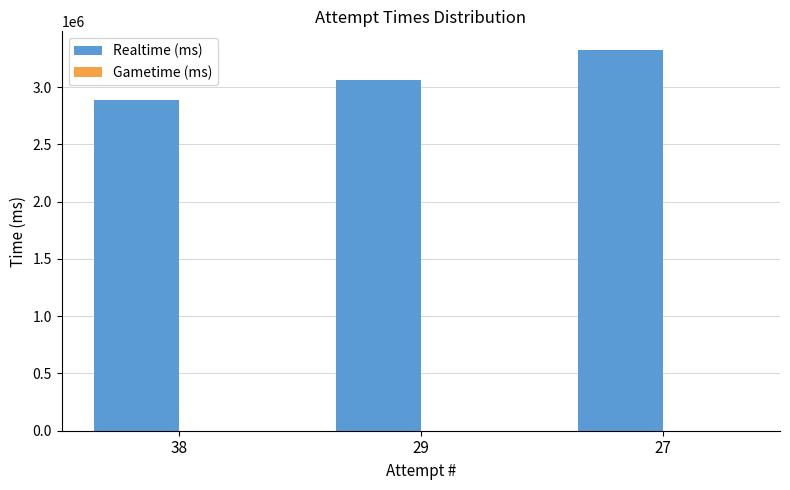

How many distinct data groups are displayed?

1